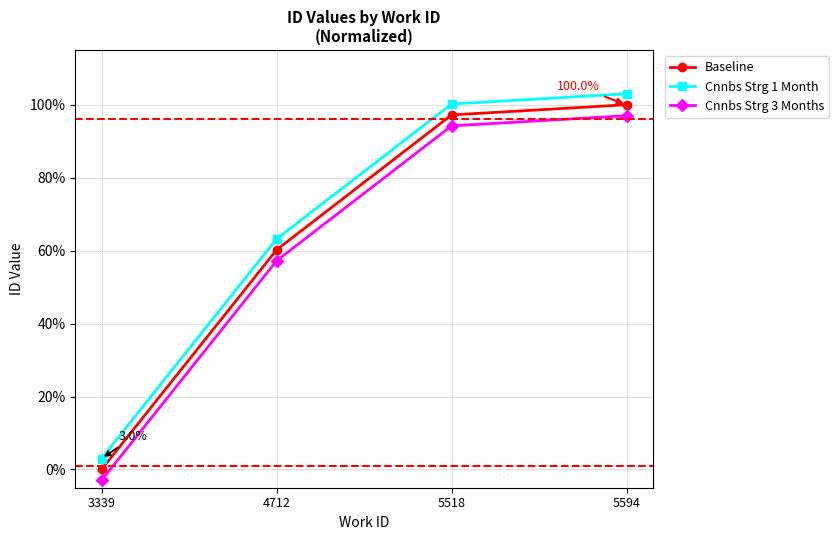

True or false: Cnnbs Strg 3 Months and Baseline intersect in this chart.

False